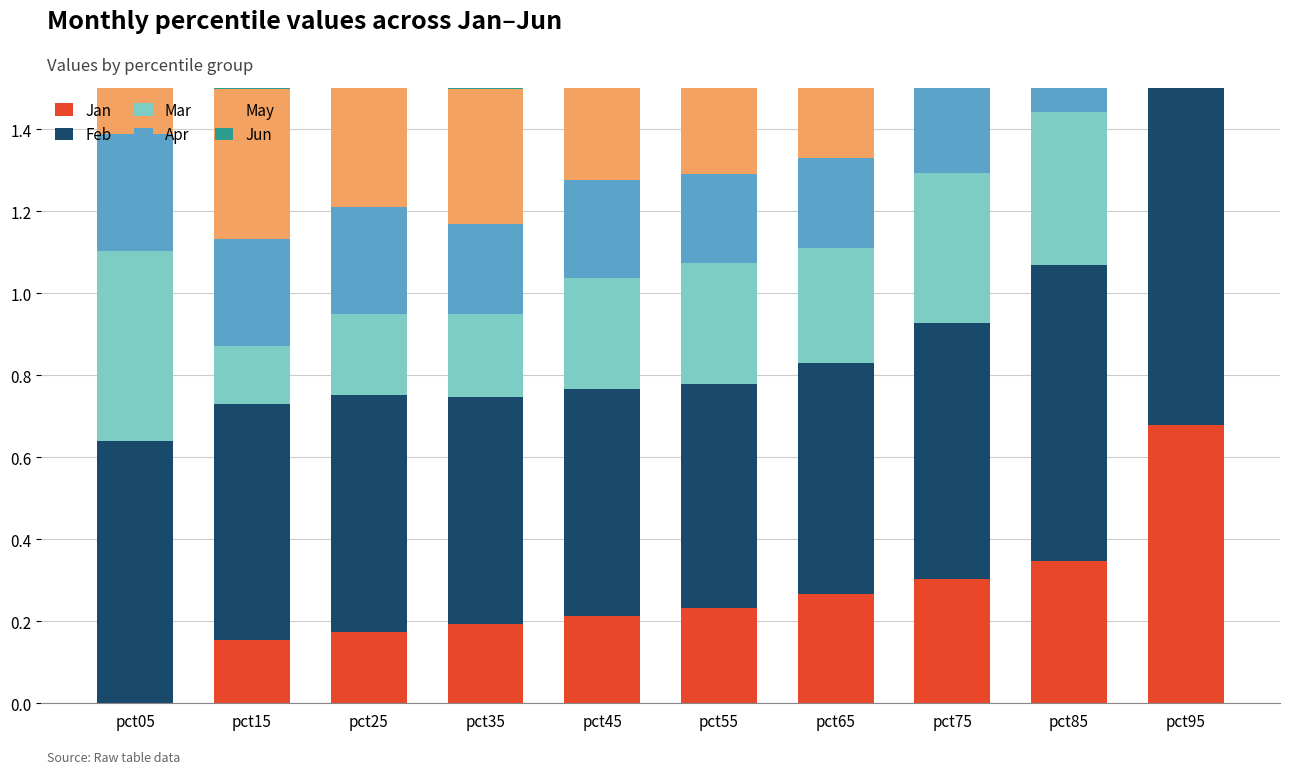

What is the spread (max minus min) of values at pct15?

0.5